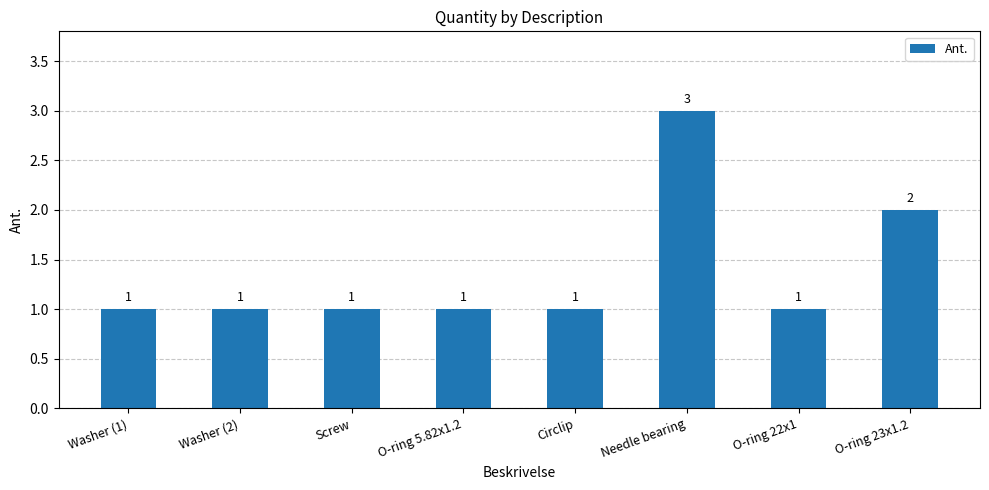

Are the bars grouped side by side (vs. stacked)?

No